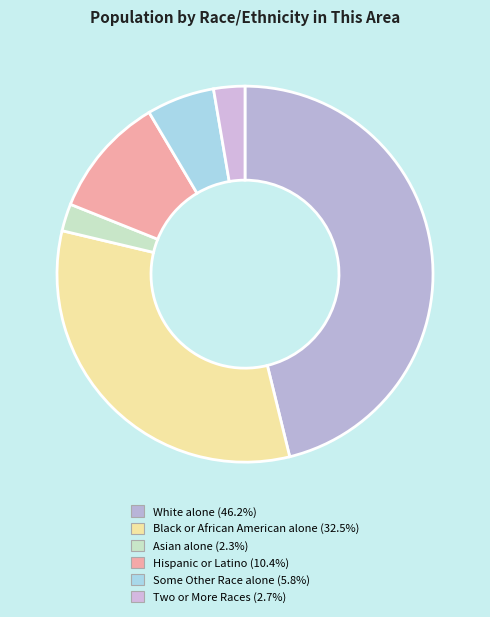

Which slice is the smallest?

Asian alone